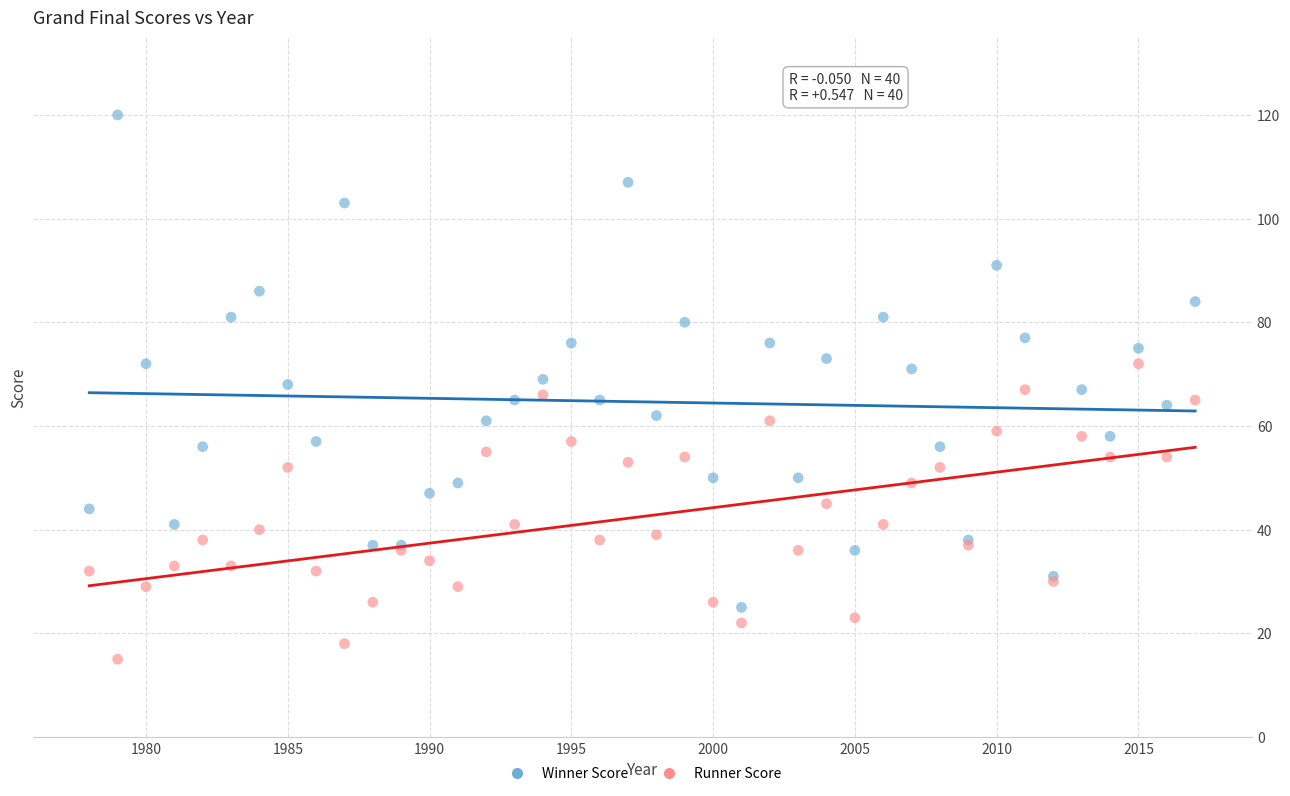

Which series contains the lowest Y value?

Runner Score